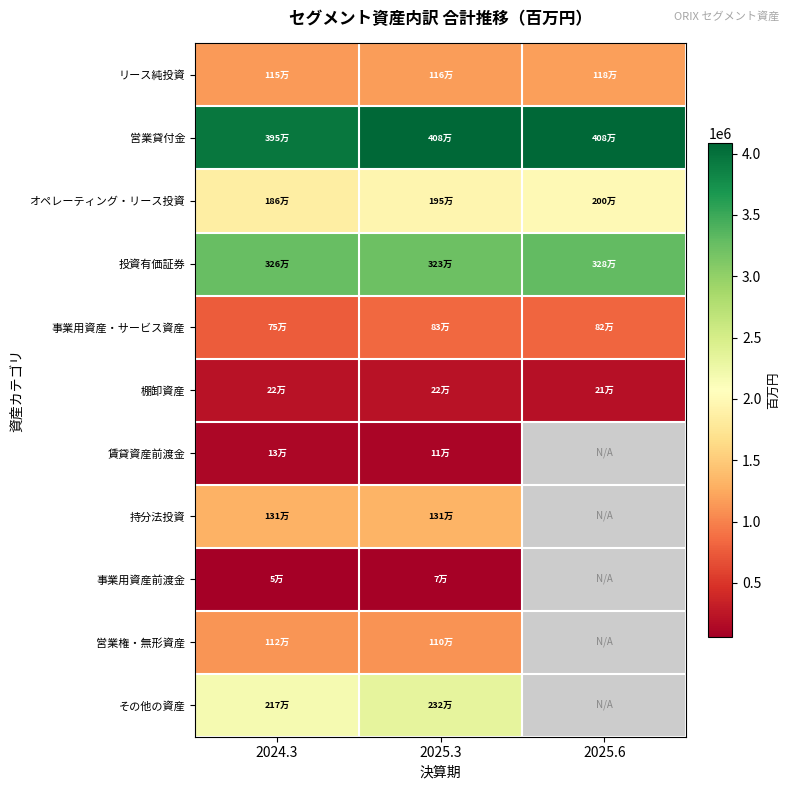

How many categories are shown in the chart?

3